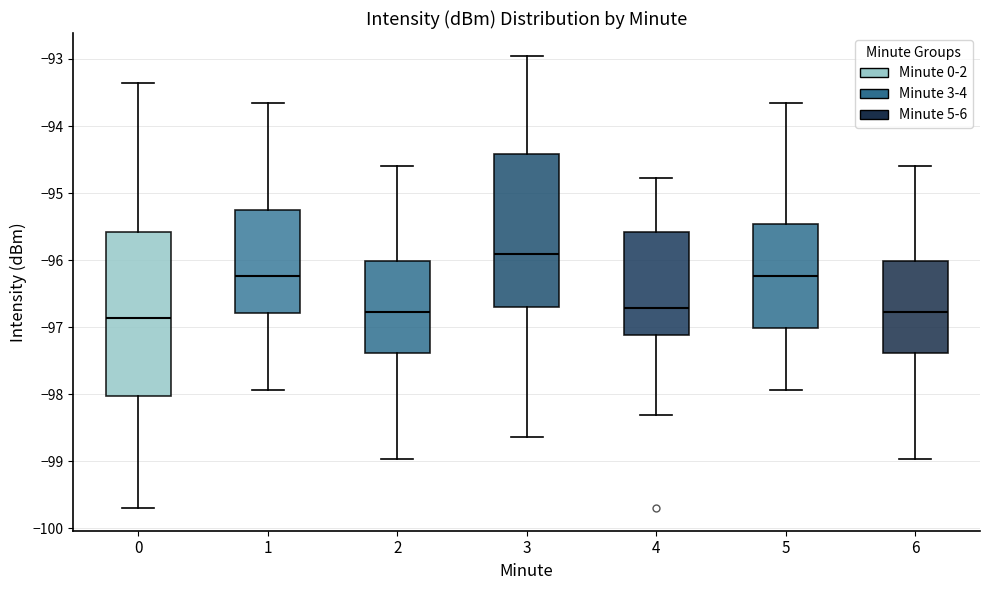

Reading left to right, read every box against the y-axis: the position of its median line, the range the box covers, and the ends of its whiskers. The values are not printed on the chart, so give them approximately, as read against the axis.

0: median -96.9, box -98.0 to -95.6, whiskers -99.7 to -93.4
1: median -96.2, box -96.8 to -95.2, whiskers -97.9 to -93.6
2: median -96.8, box -97.4 to -96.0, whiskers -99.0 to -94.6
3: median -95.9, box -96.7 to -94.4, whiskers -98.6 to -92.9
4: median -96.7, box -97.1 to -95.6, whiskers -98.3 to -94.8
5: median -96.2, box -97.0 to -95.5, whiskers -97.9 to -93.6
6: median -96.8, box -97.4 to -96.0, whiskers -99.0 to -94.6